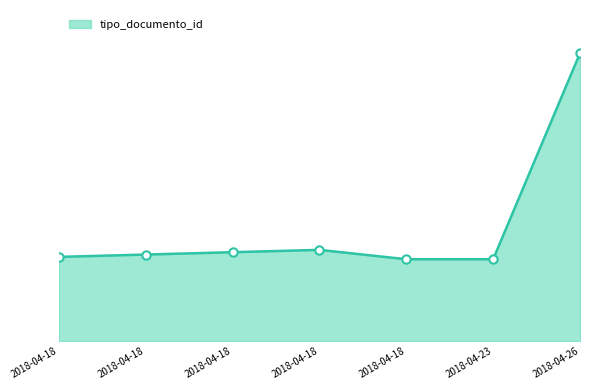

Does the chart have visible grid lines?

No